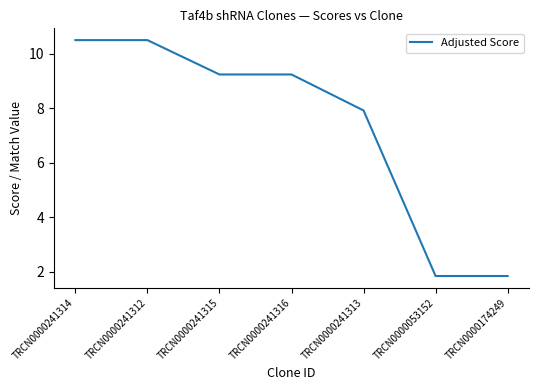

Count the number of categories in the chart.

7